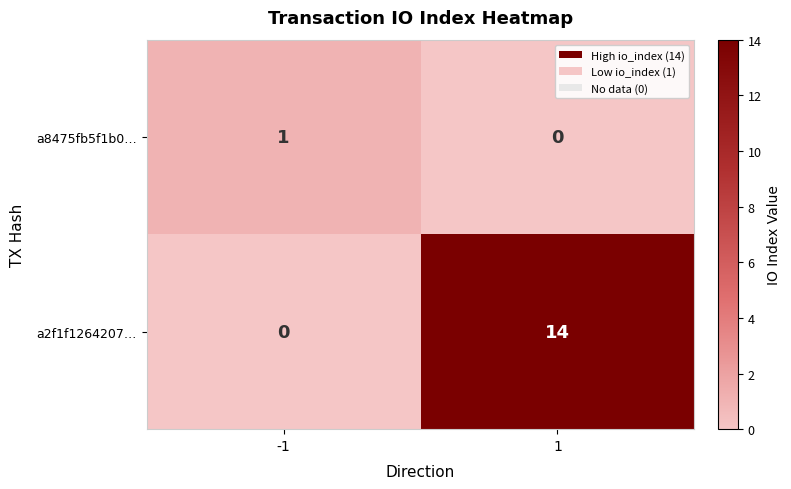

Read the a2f1f1264207… value at 1, to the nearest 10.

10